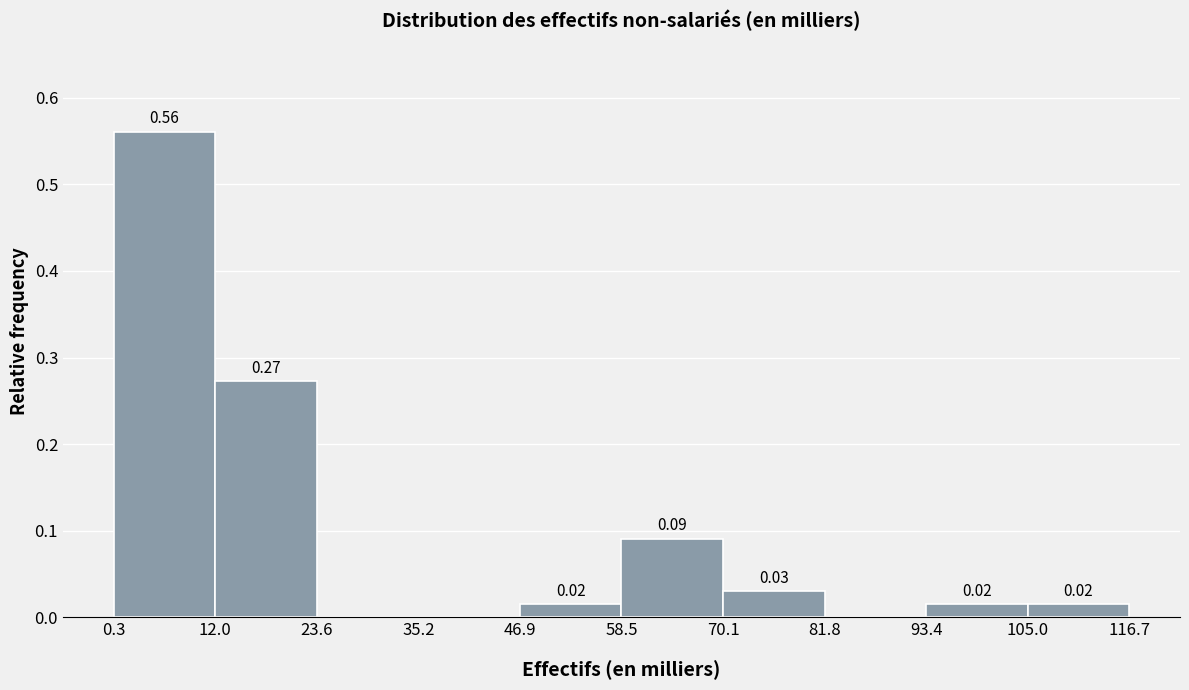

Over which range of the x-axis is the bar tallest?

0.3 to 12.0